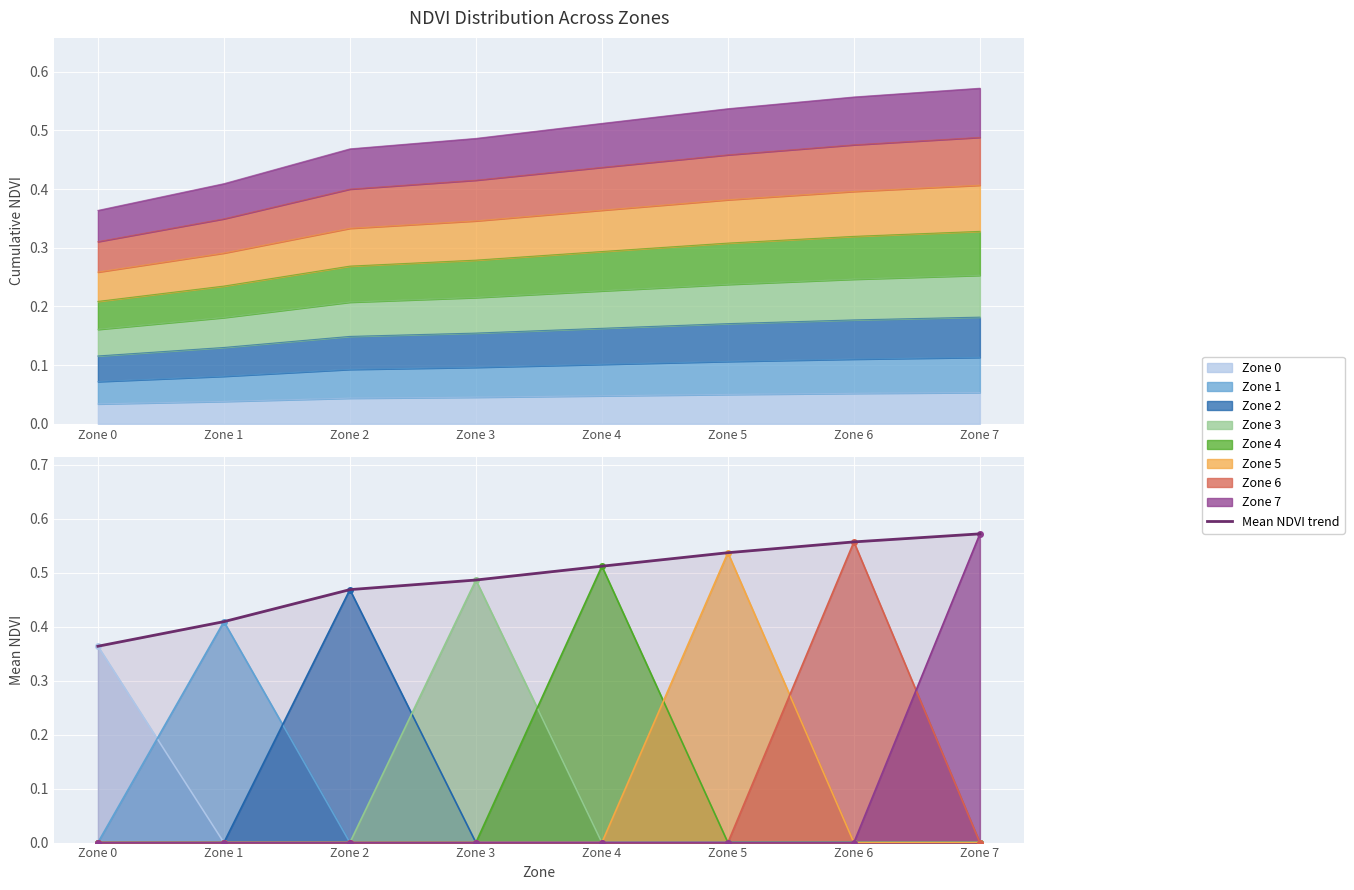

What is the approximate value at Zone 2?

0.5